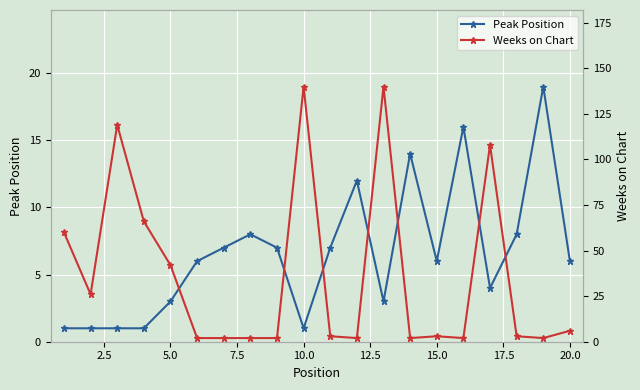

How many data points does each series have?

20